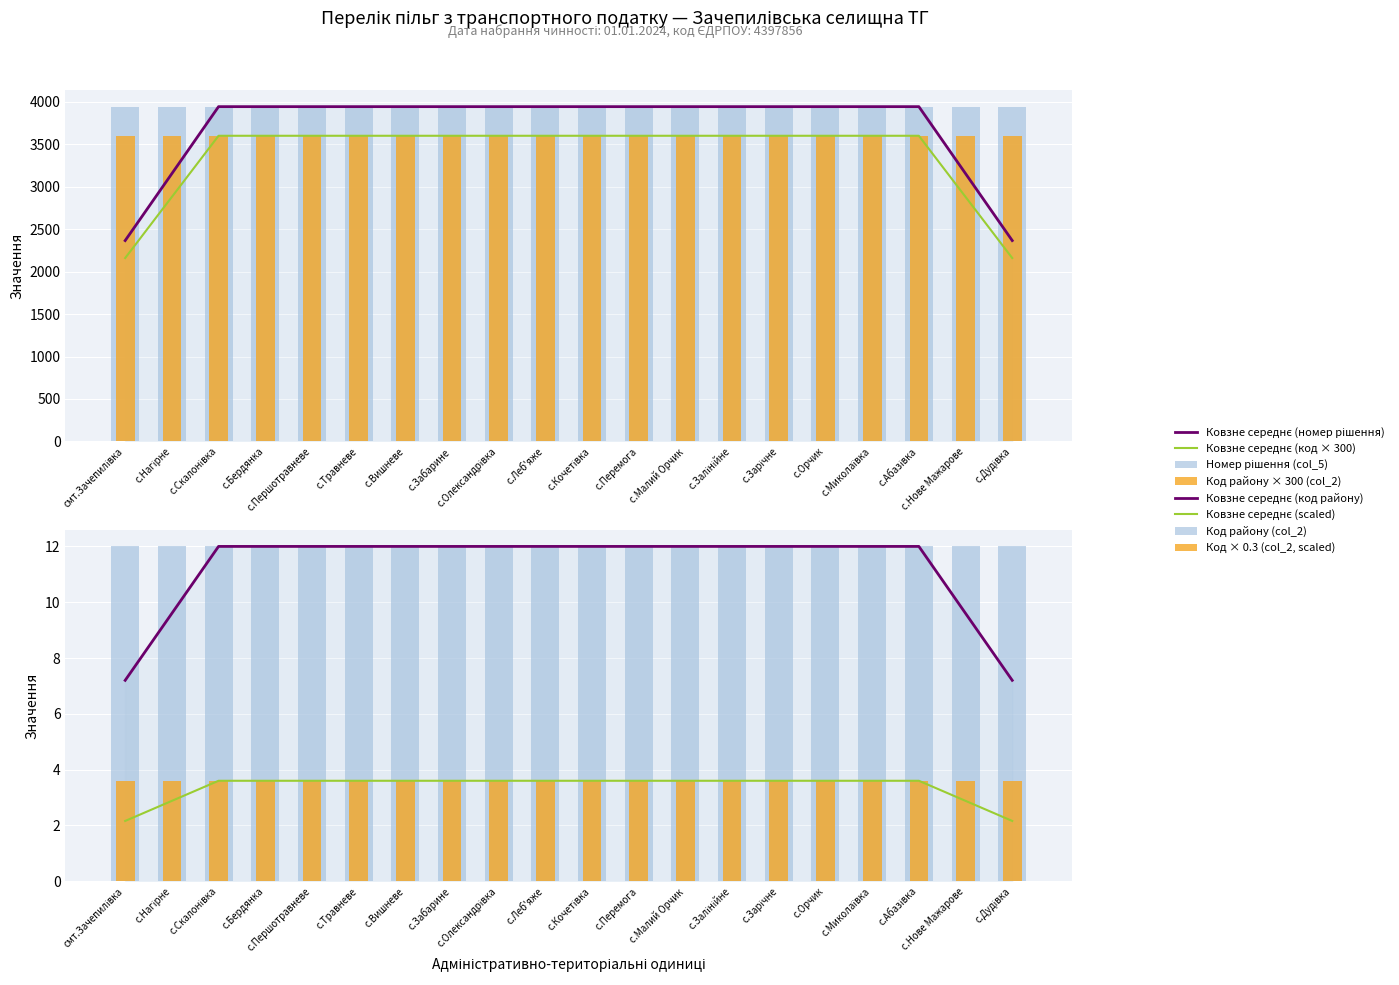

Reading right to left, transcribe all the data shown in this chart.

Номер рішення (col_5): с.Дудівка=3943	с.Нове Мажарове=3943	с.Абазівка=3943	с.Миколаївка=3943	с.Орчик=3943	с.Зарічне=3943	с.Залінійне=3943	с.Малий Орчик=3943	с.Перемога=3943	с.Кочетівка=3943	с.Леб'яже=3943	с.Олександрівка=3943	с.Забарине=3943	с.Вишневе=3943	с.Травневе=3943	с.Першотравневе=3943	с.Бердянка=3943	с.Скалонівка=3943	с.Нагірне=3943	смт.Зачепилівка=3943
Код району (col_2): с.Дудівка=12	с.Нове Мажарове=12	с.Абазівка=12	с.Миколаївка=12	с.Орчик=12	с.Зарічне=12	с.Залінійне=12	с.Малий Орчик=12	с.Перемога=12	с.Кочетівка=12	с.Леб'яже=12	с.Олександрівка=12	с.Забарине=12	с.Вишневе=12	с.Травневе=12	с.Першотравневе=12	с.Бердянка=12	с.Скалонівка=12	с.Нагірне=12	смт.Зачепилівка=12